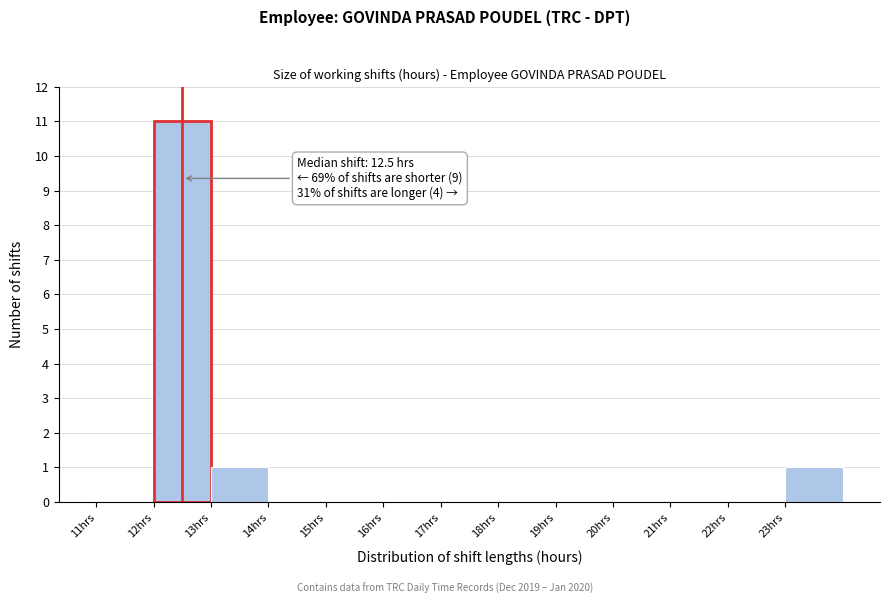

Which range on the x-axis has the tallest bar?

12 to 13